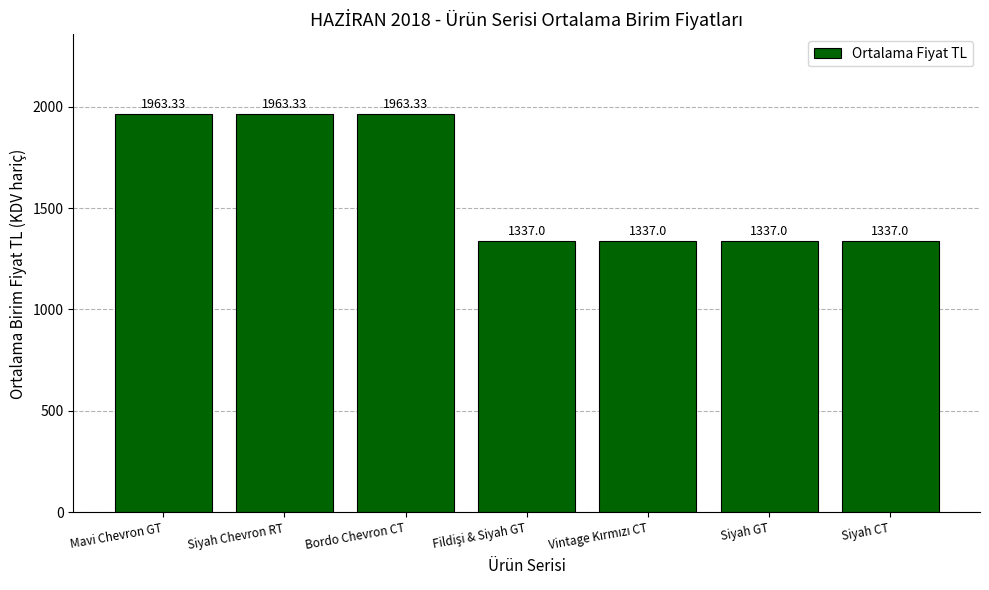

What is the label of the 7th bar from the right?

Mavi Chevron GT